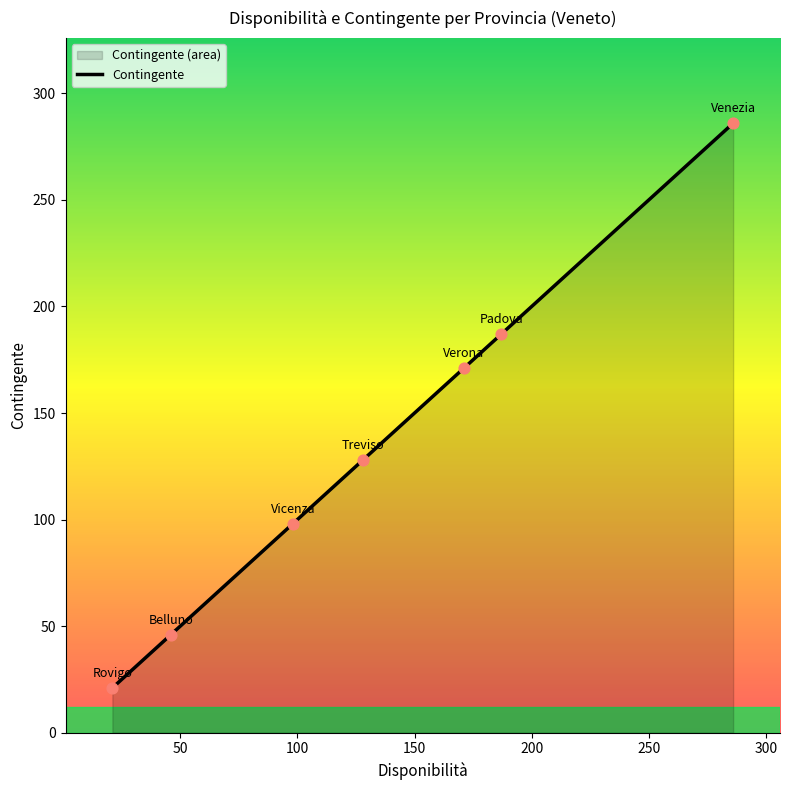

What is the change in value from Padova to Verona?

-16